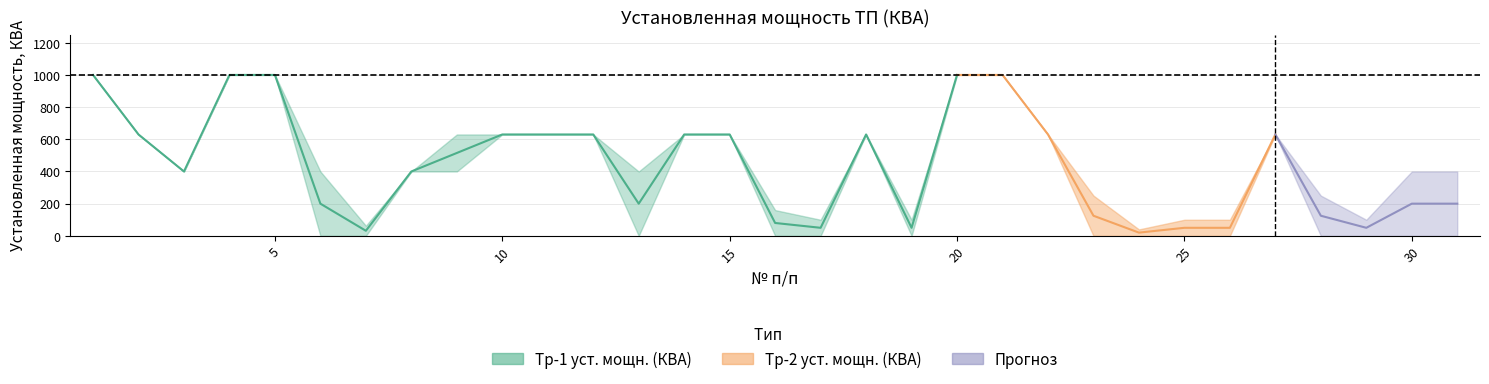

True or false: Тр-2 уст. мощн. (КВА) and Тр-1 уст. мощн. (КВА) intersect in this chart.

False